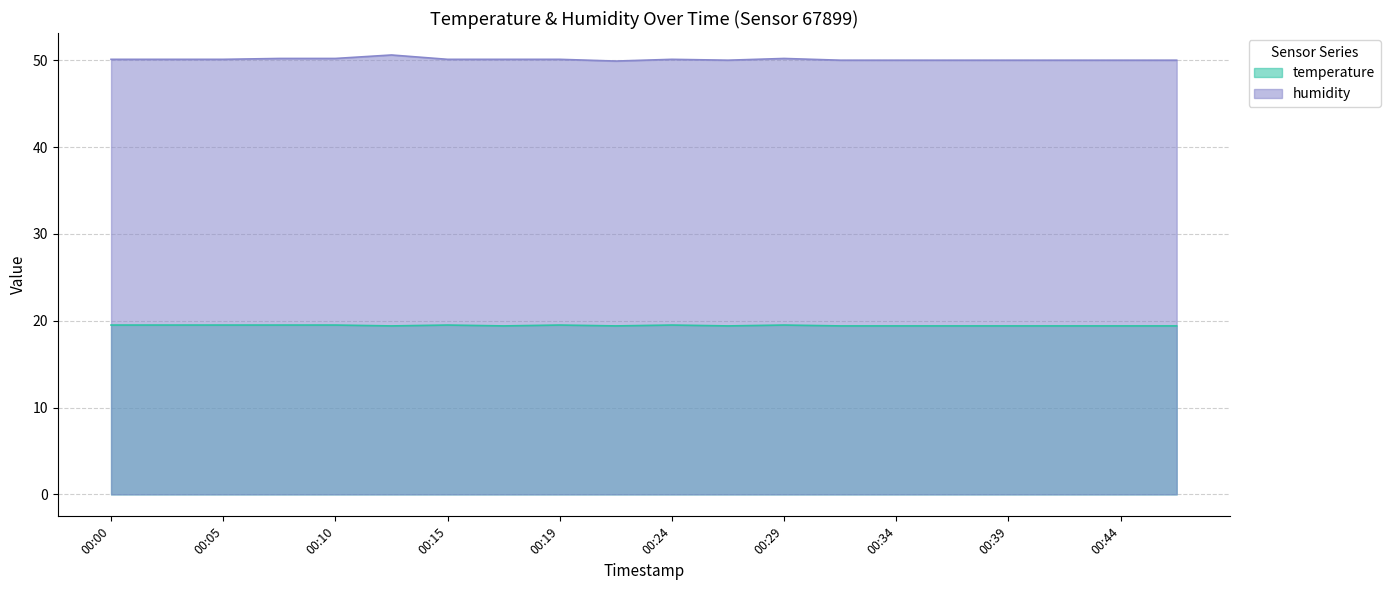

True or false: temperature has more than 2 points higher than both neighbors.

True